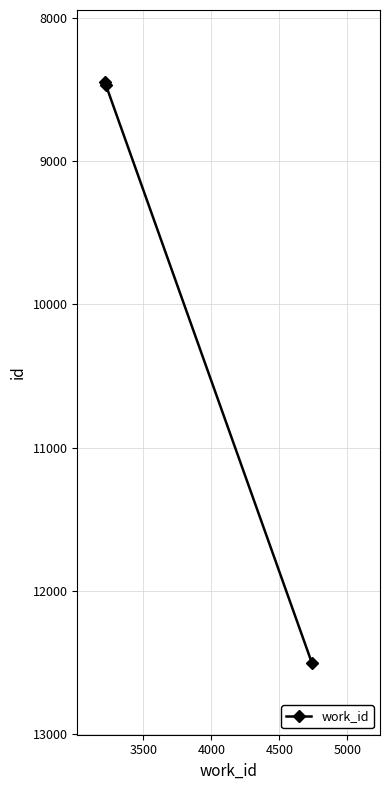

What is the difference between the maximum and second lowest values?

4034